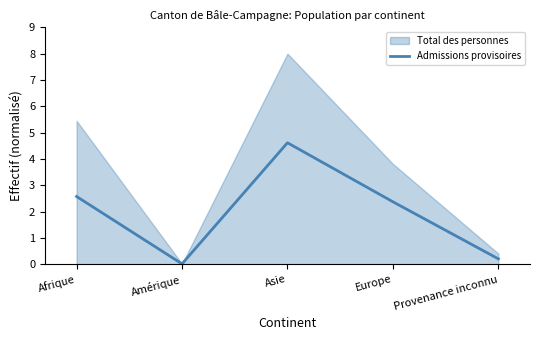

Which has a higher value, Asie or Afrique?

Asie